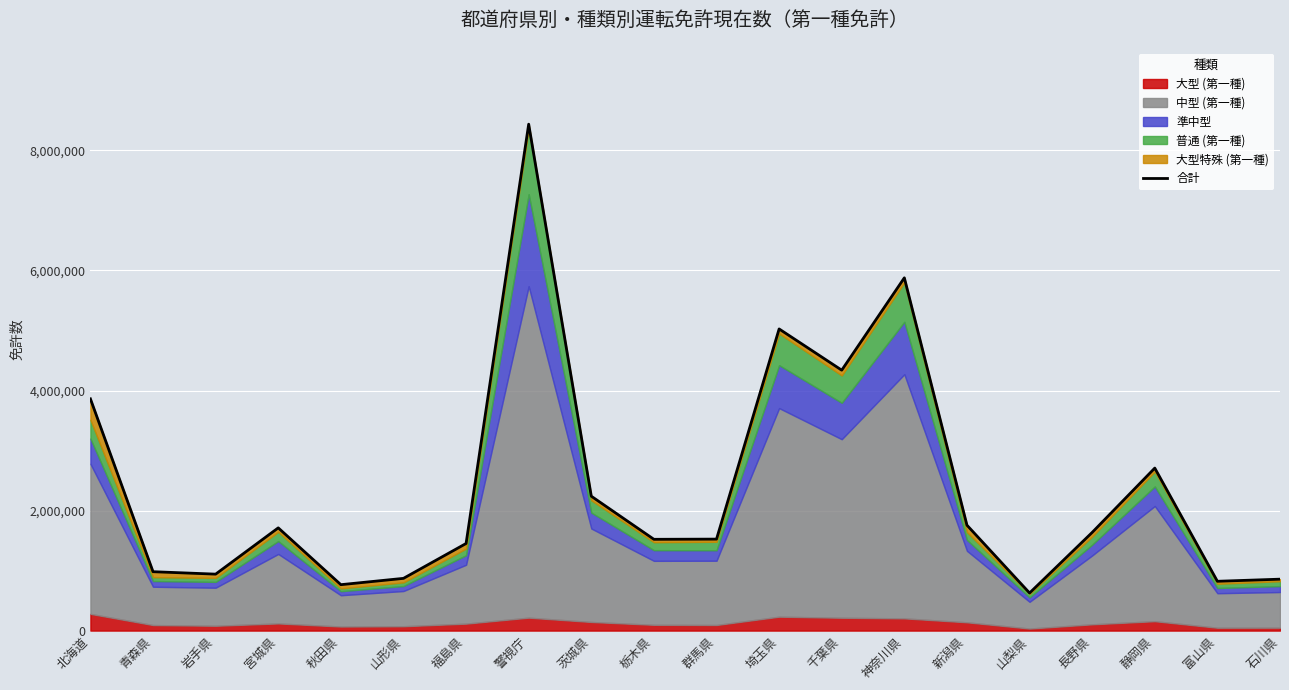

The value at 栃木県 is 1520997. True or false?

True